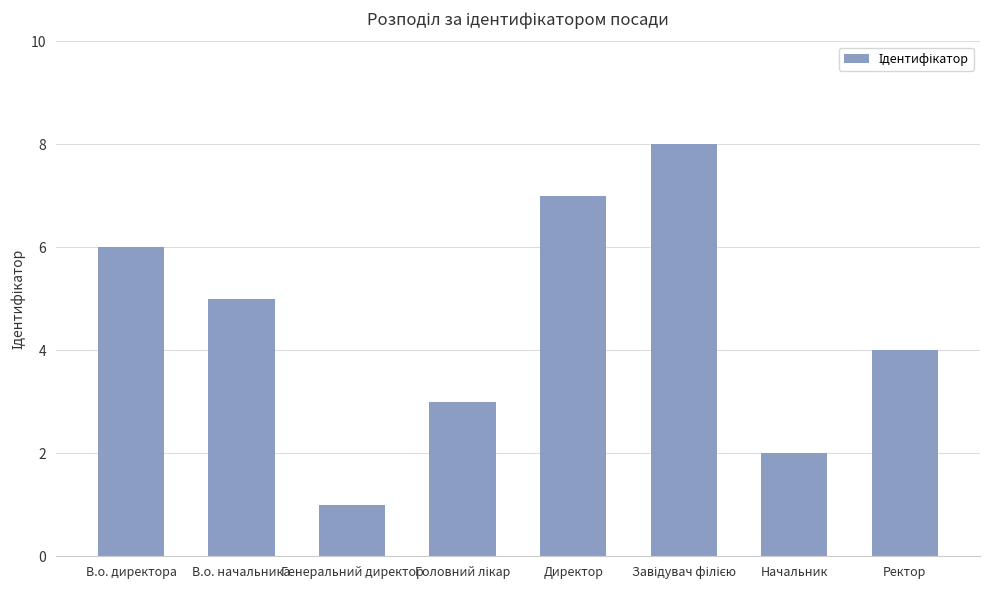

Reading left to right, list all the values displayed in this chart.

6	5	1	3	7	8	2	4